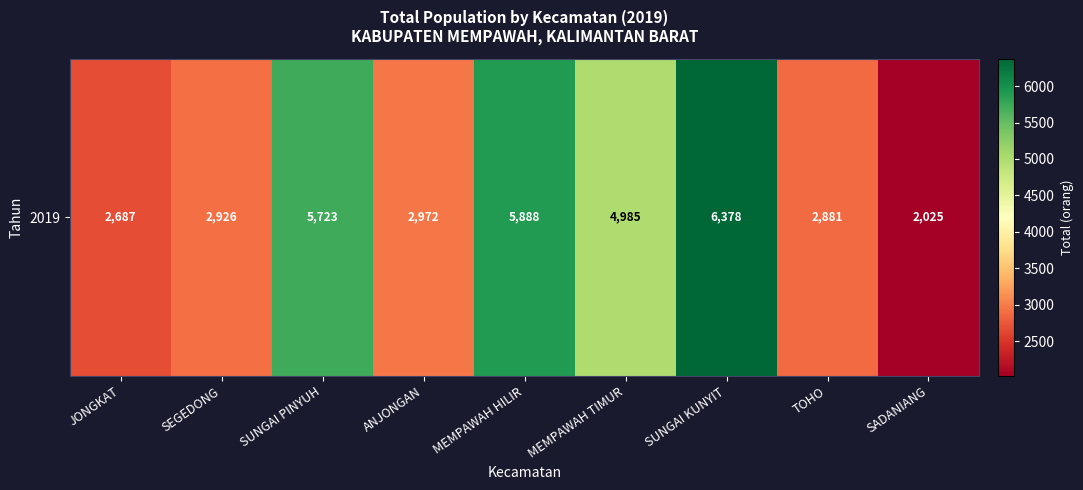

What is the difference between the maximum and second lowest values?

3691